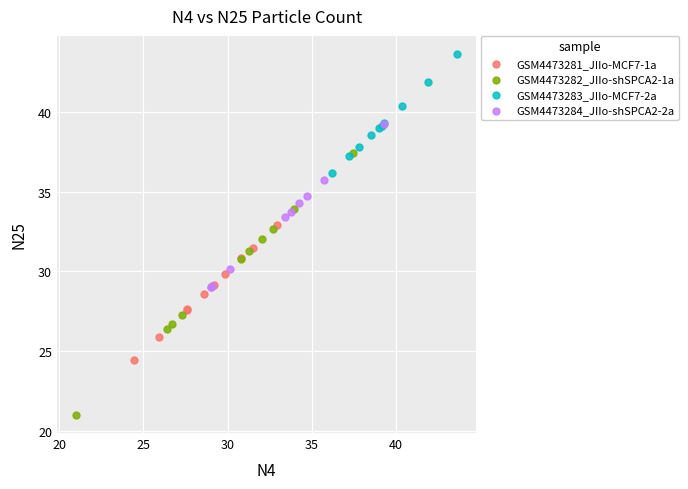

Which series has the widest spread of Y values?

GSM4473282_JIIo-shSPCA2-1a